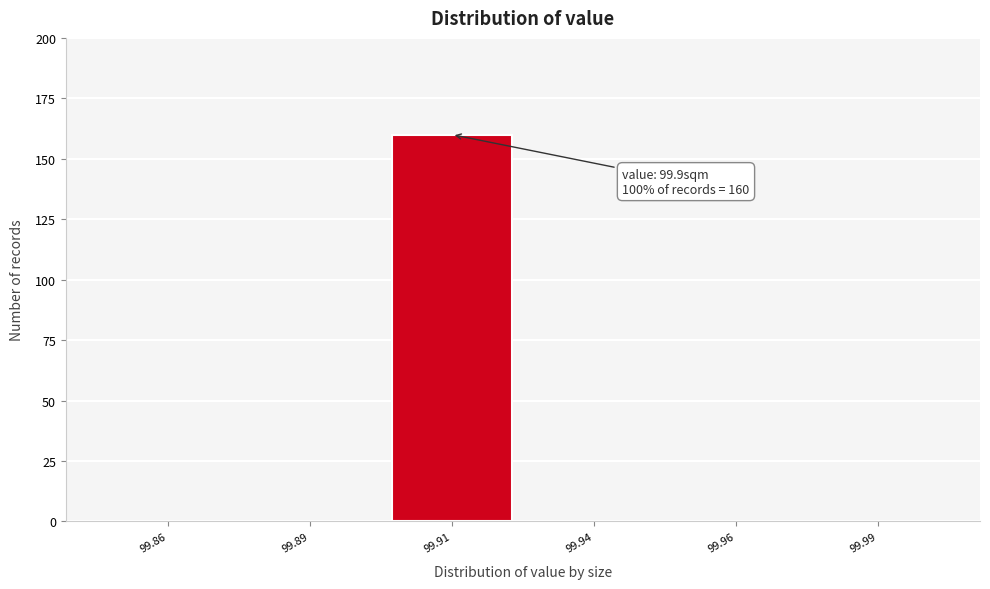

Reading left to right, list all the values displayed in this chart.

99.86=0	99.89=0	99.91=160	99.94=0	99.96=0	99.99=0